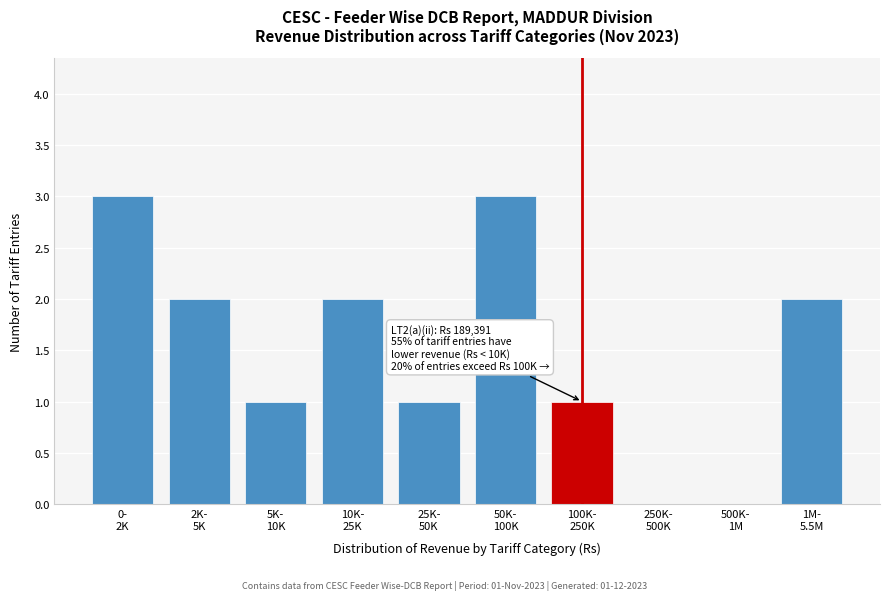

What is the sum of all values?

15